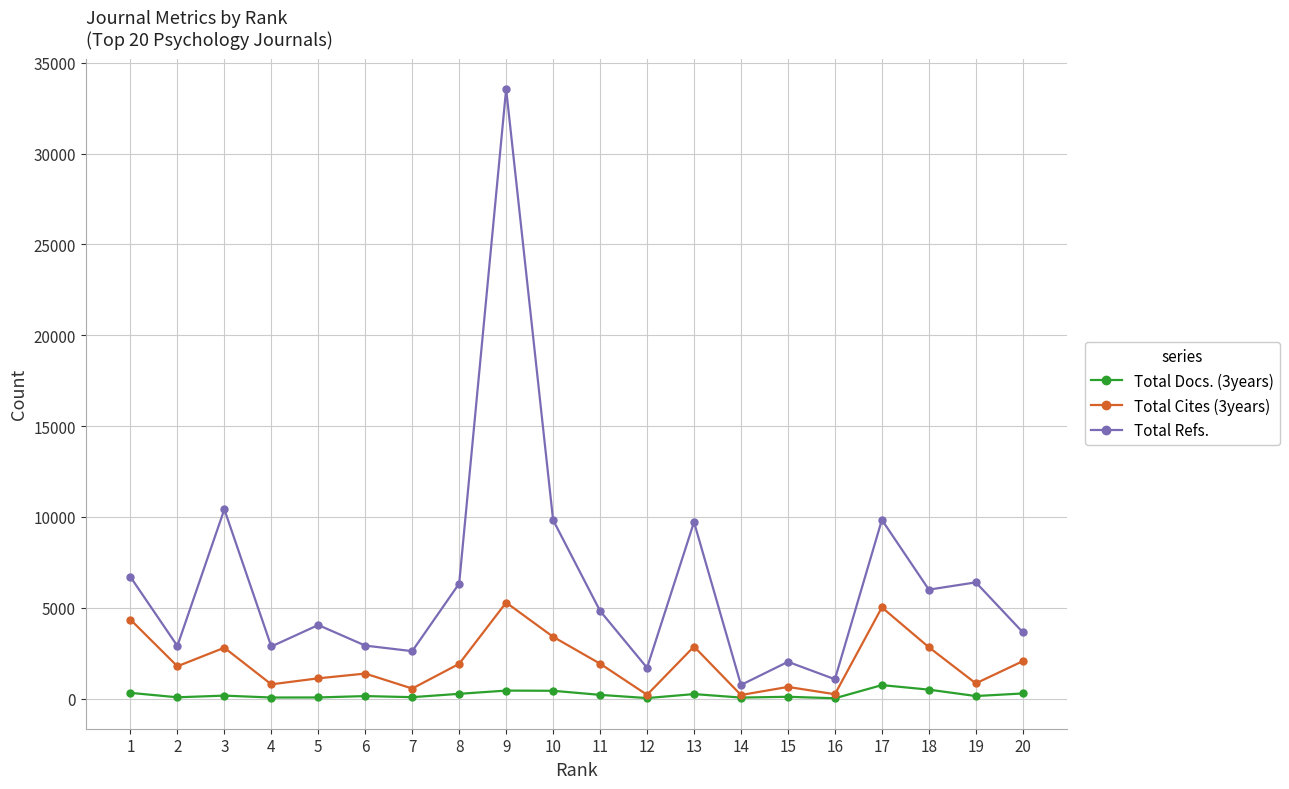

How many lines are shown in the chart?

3